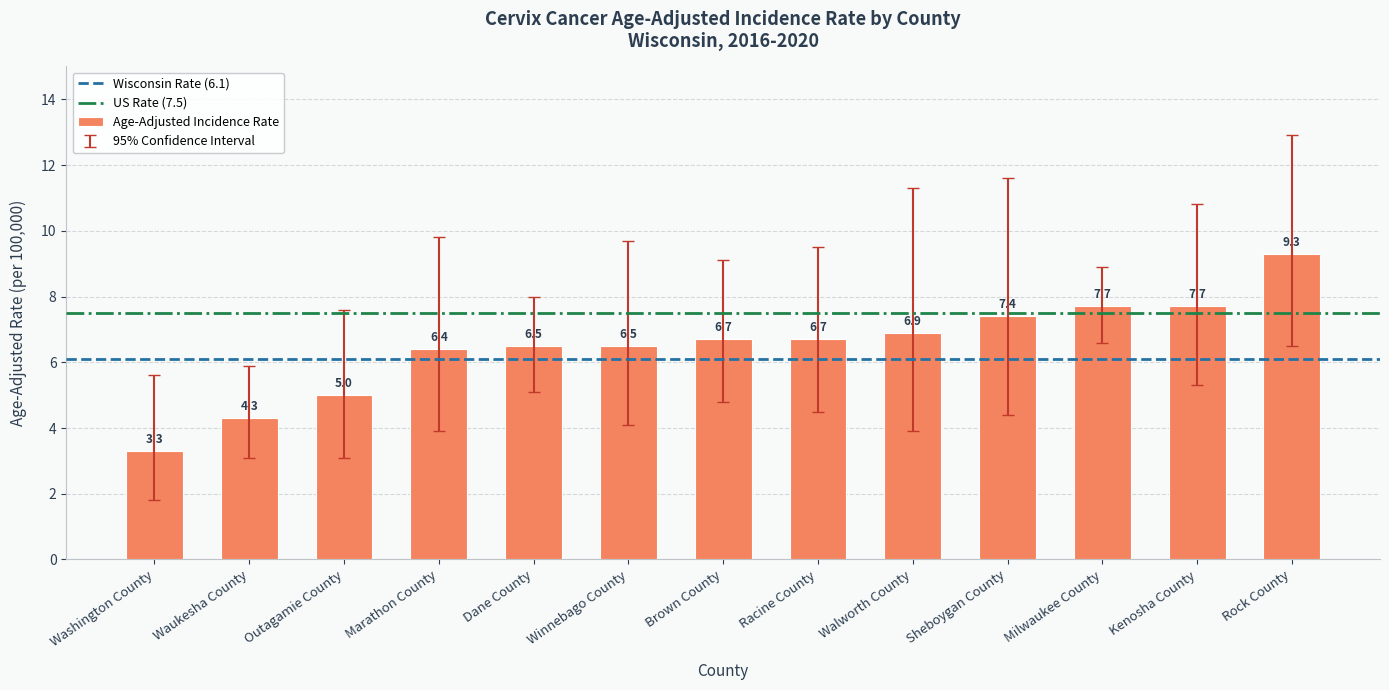

At which label is the value closest to 6?

Marathon County